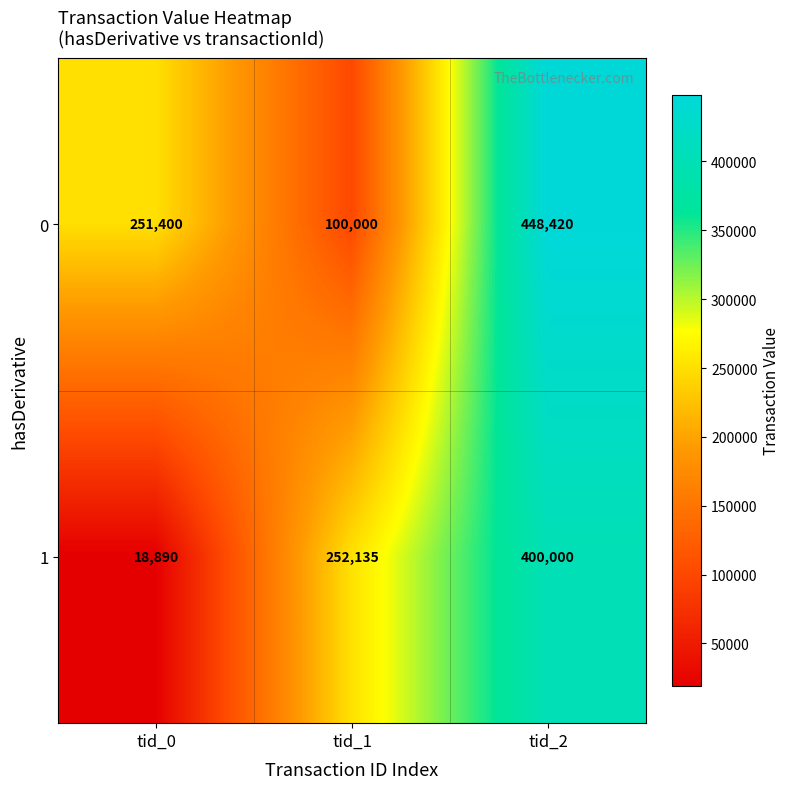

Reading left to right, what are all the values shown in this chart?

0: tid_0=251400	tid_1=100000	tid_2=448420
1: tid_0=18890	tid_1=252135	tid_2=400000